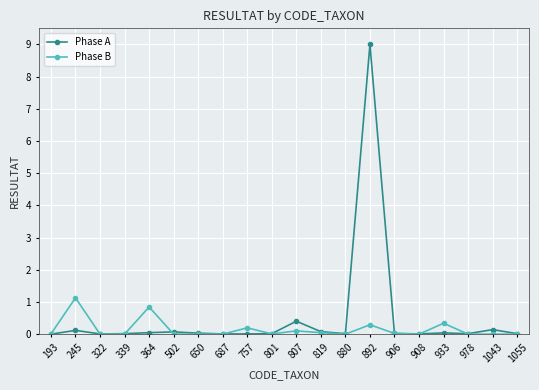

What are all the series names shown in the legend?

Phase A, Phase B